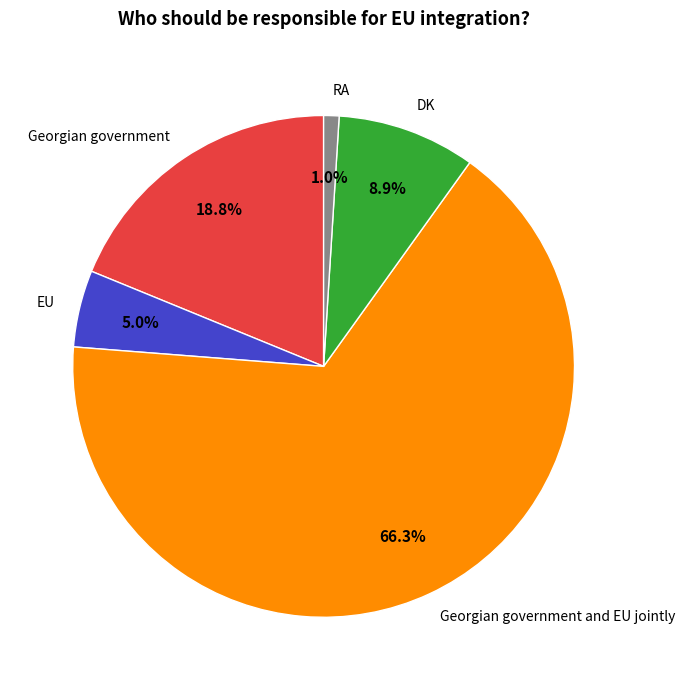

Does EU represent more than half of the total?

No